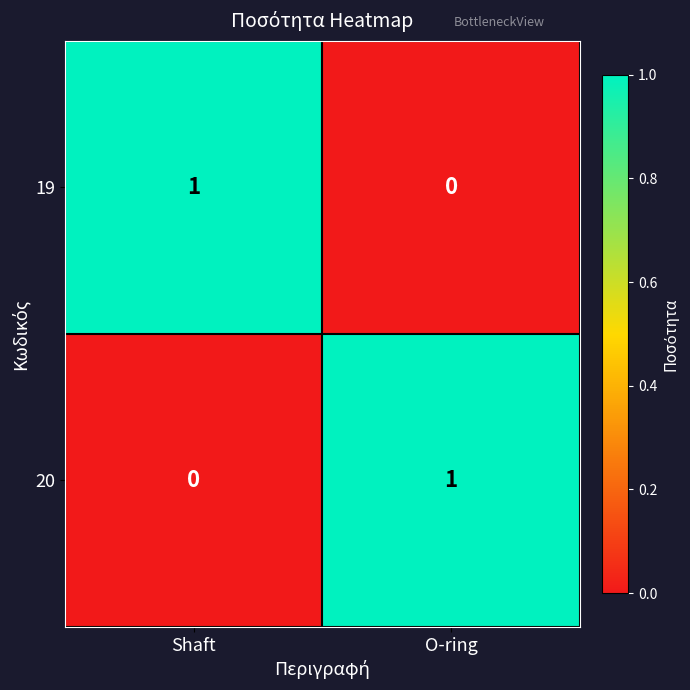

Which category has the highest value in the 20 series?

O-ring